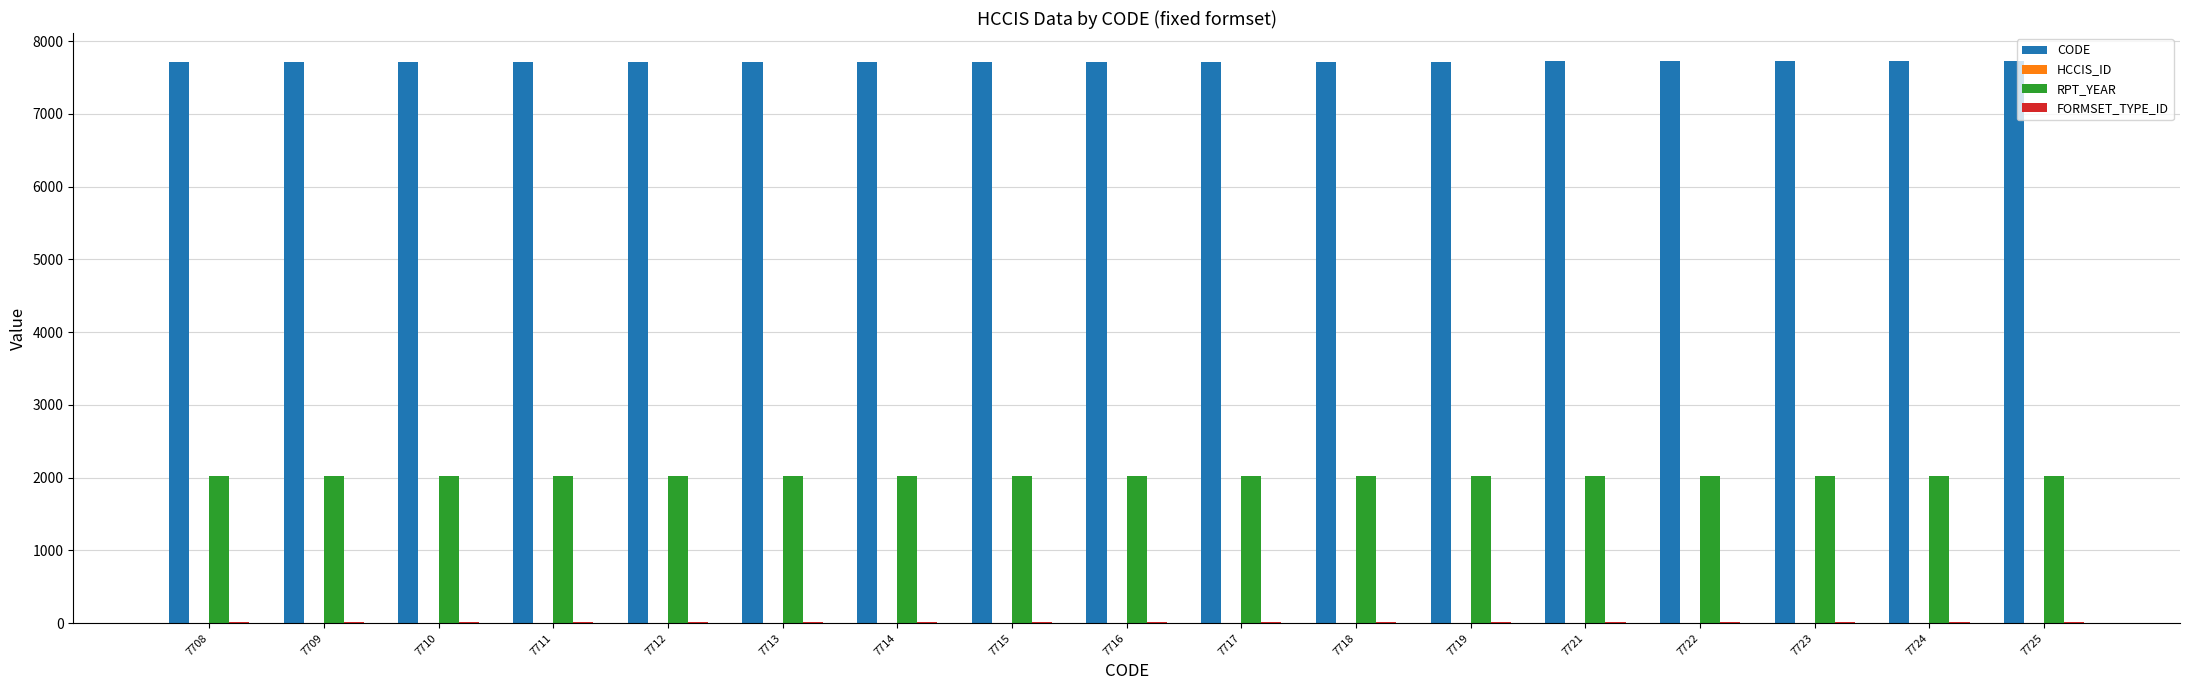

Does the chart contain stacked bars?

No